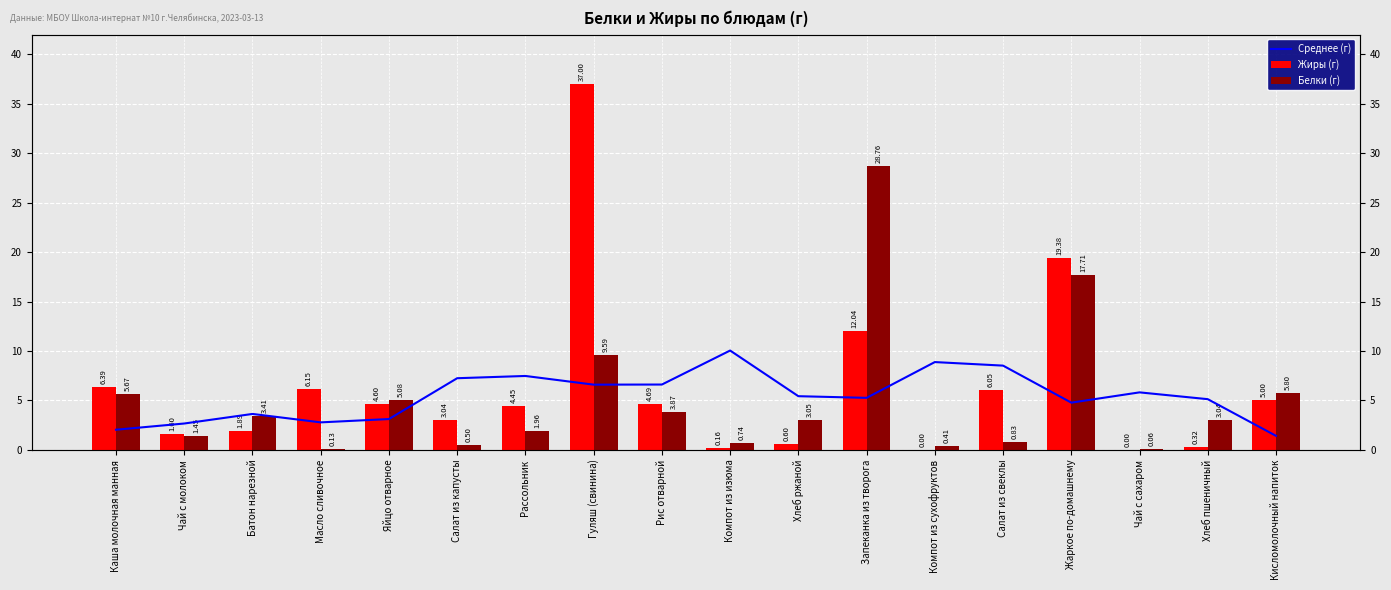

Where does the Белки (г) series first go above 3?

Каша молочная манная